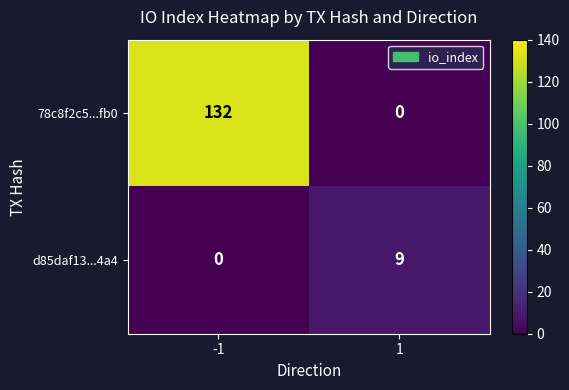

Is it true that 78c8f2c5...fb0 equals 0 at 1?

True